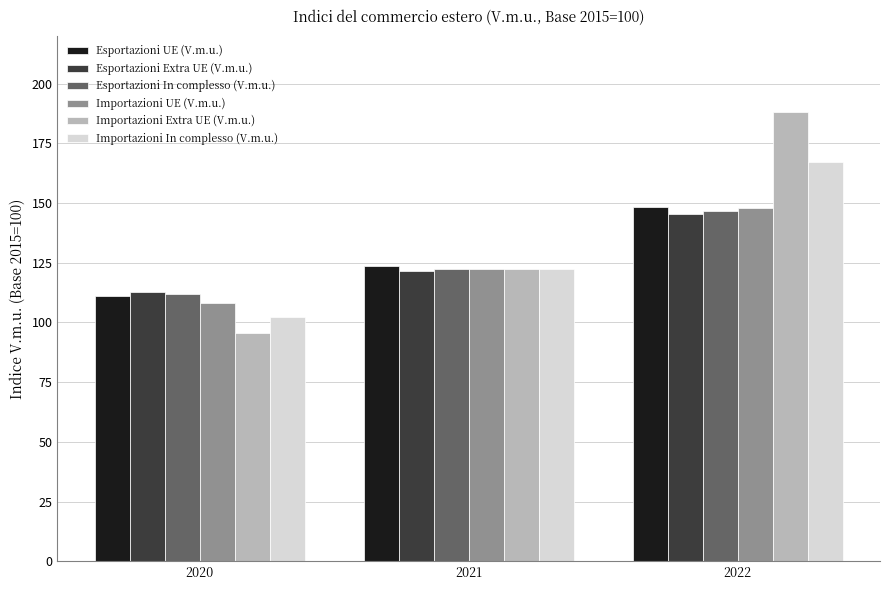

Reading right to left, what are all the values shown in this chart?

Esportazioni UE (V.m.u.): 2022=148.3	2021=123.5	2020=111.0
Esportazioni Extra UE (V.m.u.): 2022=145.2	2021=121.5	2020=112.8
Esportazioni In complesso (V.m.u.): 2022=146.8	2021=122.5	2020=111.8
Importazioni UE (V.m.u.): 2022=148.1	2021=122.3	2020=108.2
Importazioni Extra UE (V.m.u.): 2022=188.2	2021=122.4	2020=95.7
Importazioni In complesso (V.m.u.): 2022=167.0	2021=122.2	2020=102.4